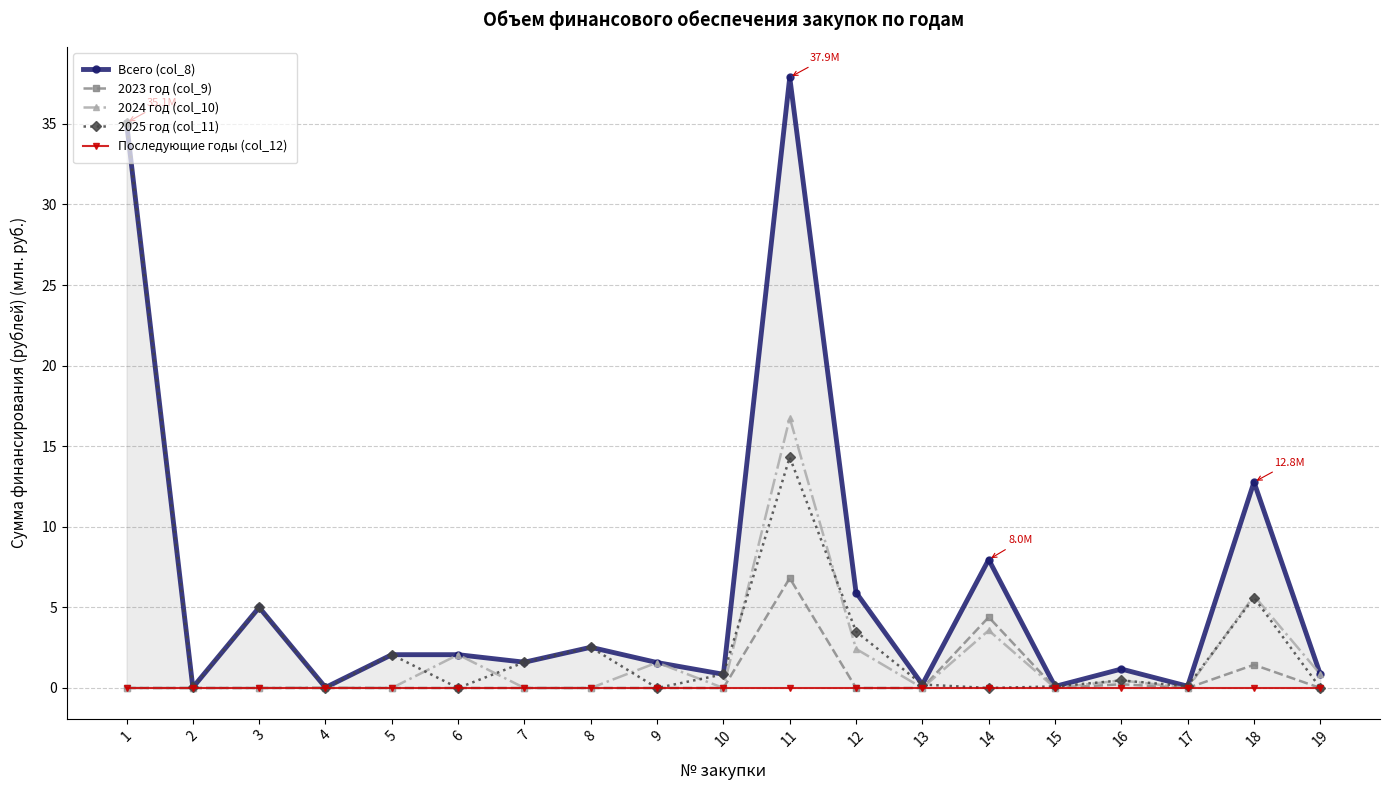

At which category does 2025 год (col_11) reach its first local valley?

2